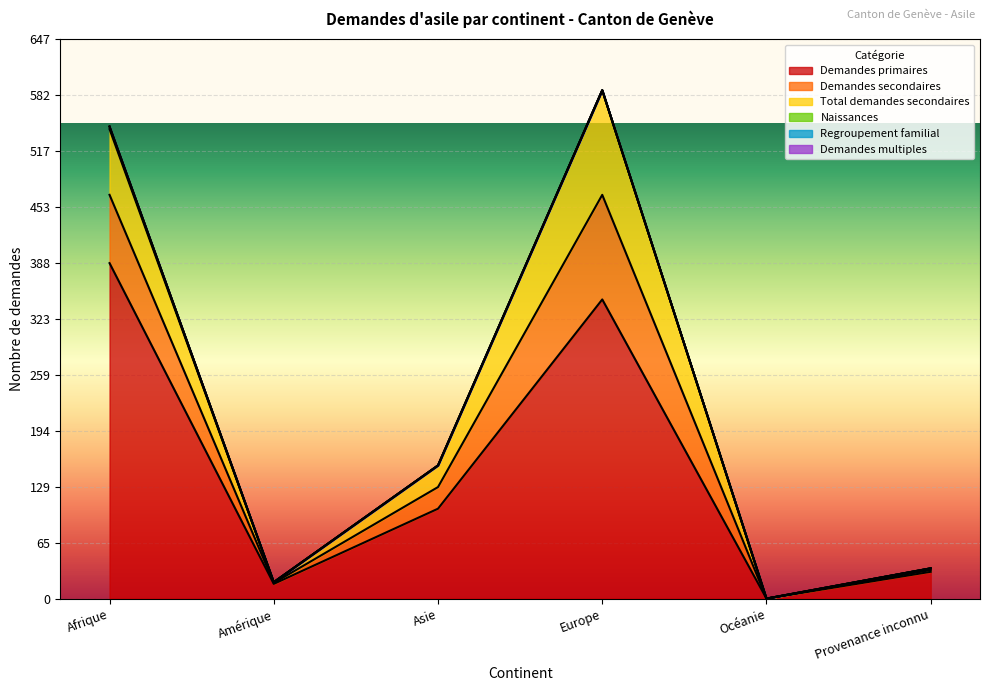

Between Afrique and Provenance inconnu, which series saw the biggest shift?

Demandes primaires